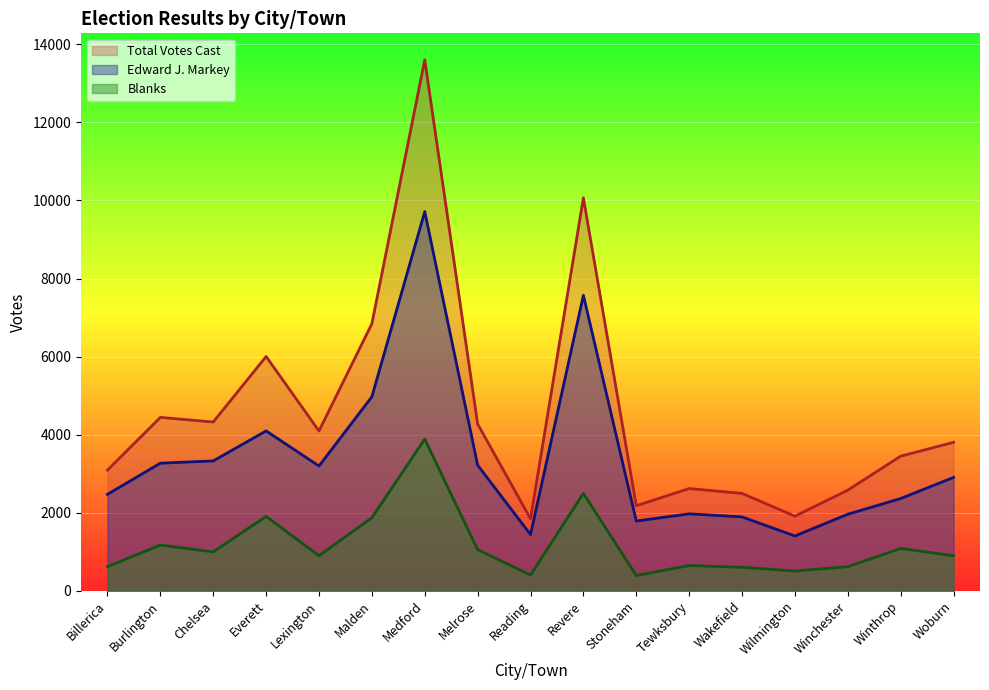

Reading right to left, transcribe all the data shown in this chart.

Edward J. Markey: 2905	2364	1962	1405	1893	1972	1787	7570	1441	3219	9715	4972	3197	4096	3327	3270	2472
Blanks: 898	1085	617	507	602	647	390	2496	404	1054	3887	1871	897	1907	997	1173	620
Total Votes Cast: 3804	3449	2579	1912	2495	2620	2178	10067	1846	4273	13602	6843	4094	6003	4324	4443	3092